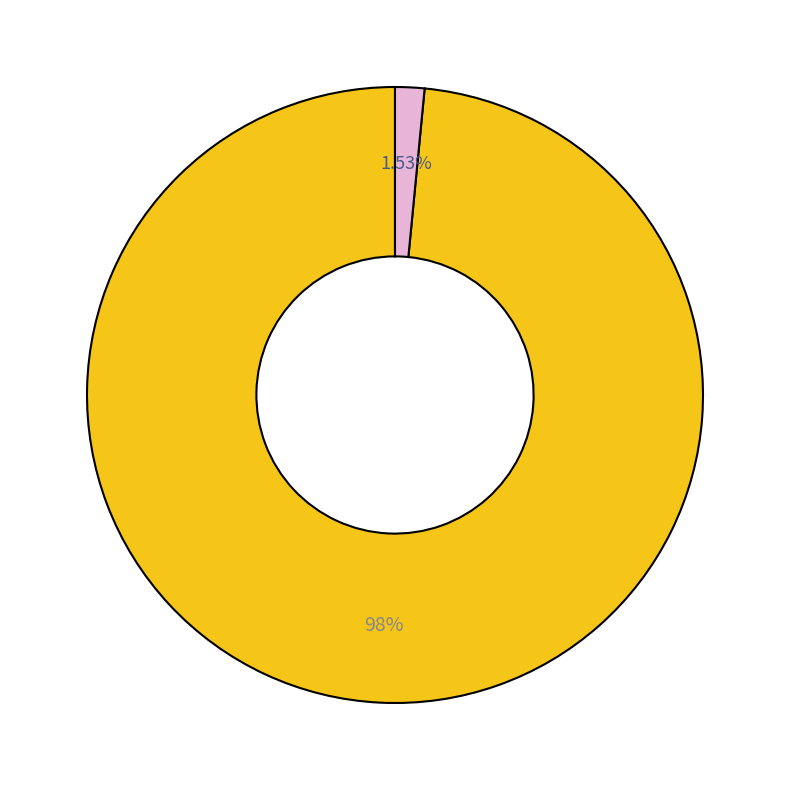

Does any single category account for the majority?

Yes